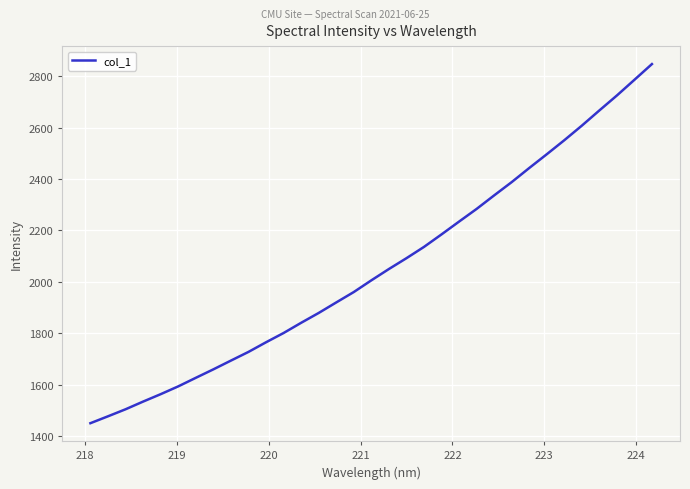

True or false: there are more than 0 points higher than both neighbors.

False